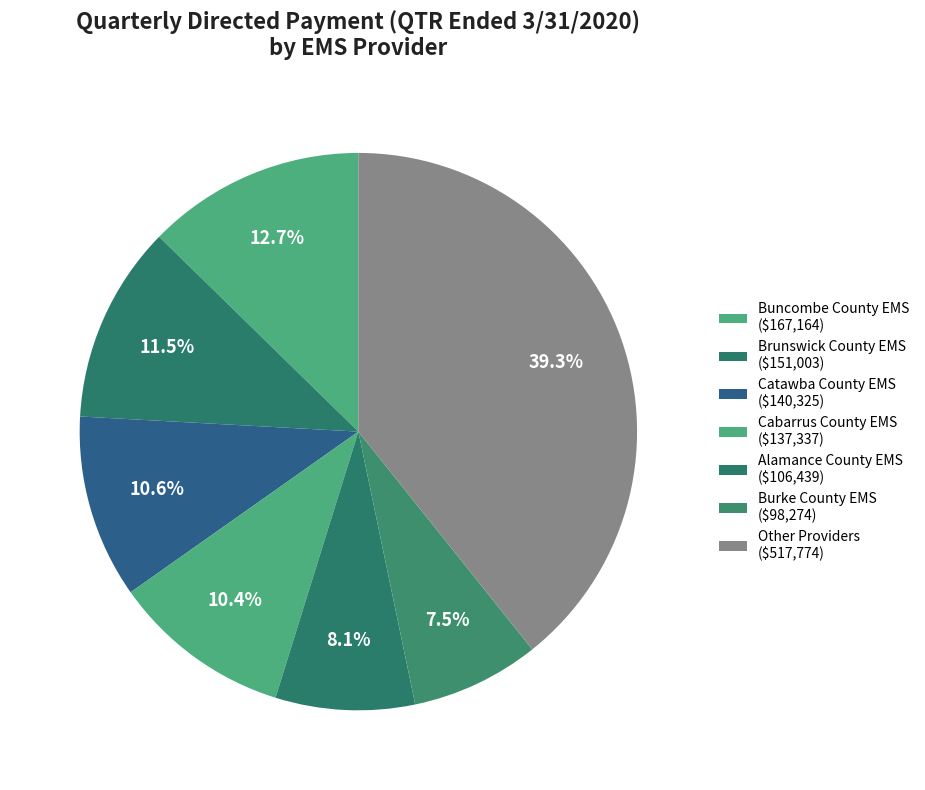

How many slices are in this pie chart?

7